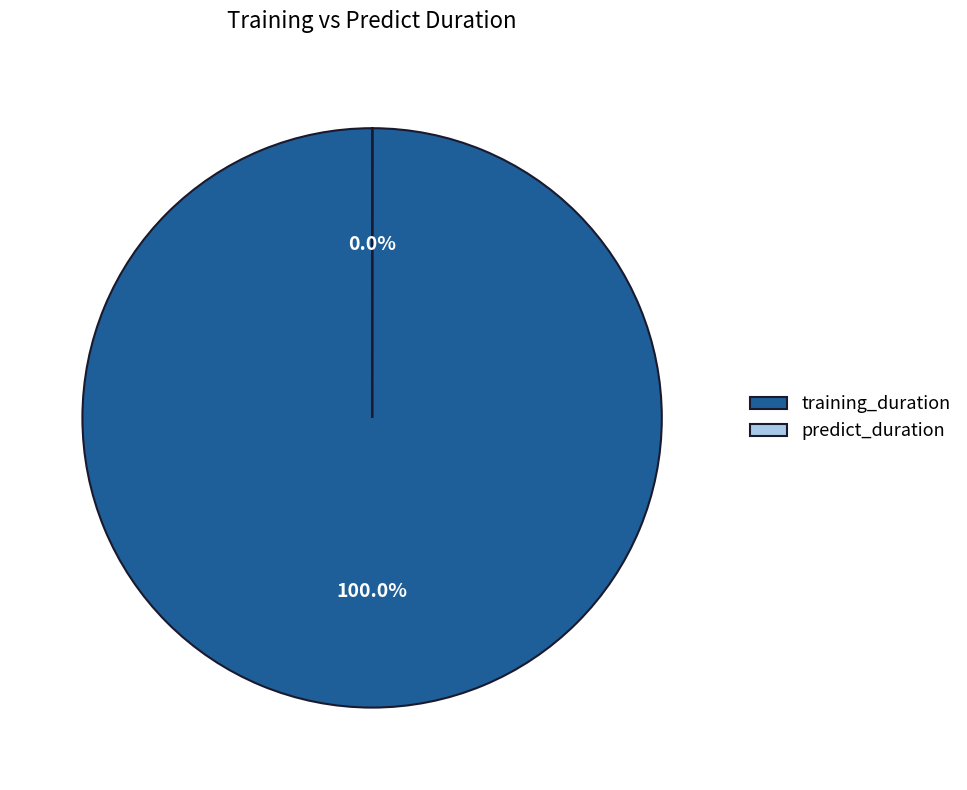

What is the majority slice?

training_duration